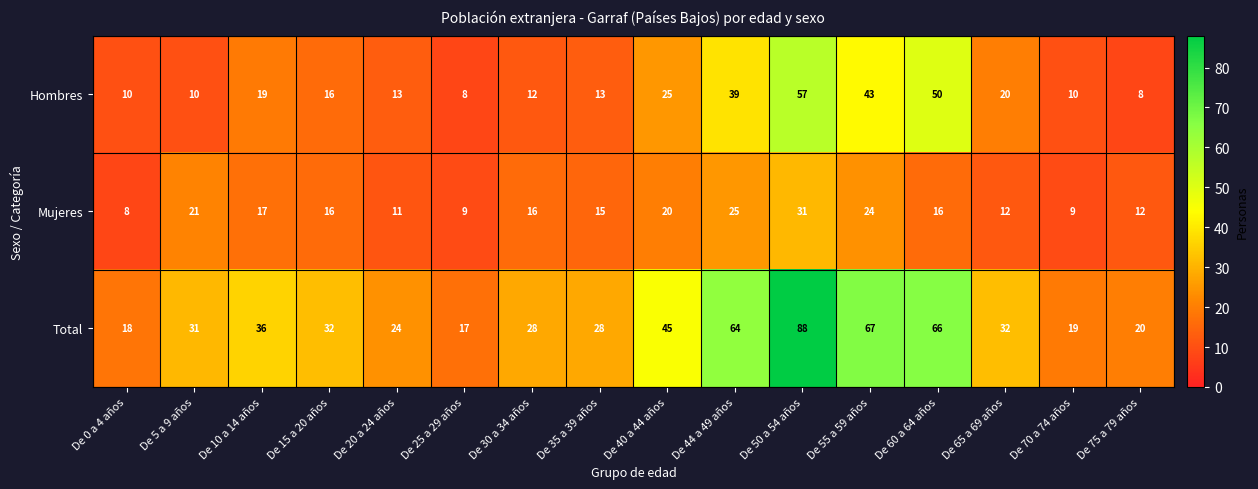

What is the total value across all series at De 65 a 69 años?

64